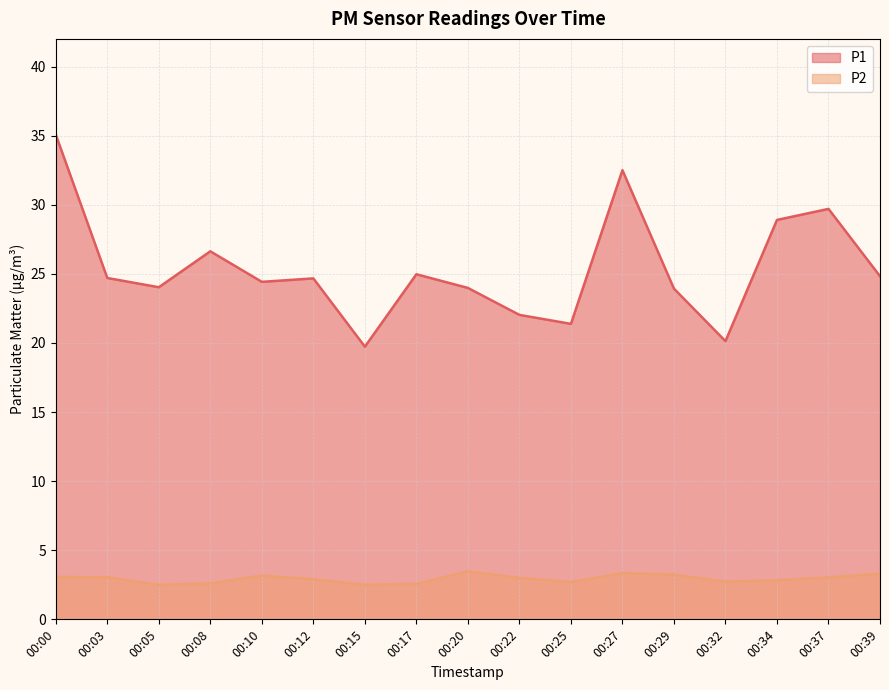

Reading left to right, extract all data points from this chart.

P1: 35.1	24.7	24.0	26.6	24.4	24.7	19.7	25.0	24.0	22.0	21.4	32.5	23.9	20.1	28.9	29.7	24.8
P2: 3.1	3.0	2.5	2.6	3.2	2.9	2.5	2.6	3.5	3.0	2.7	3.4	3.2	2.7	2.8	3.0	3.3